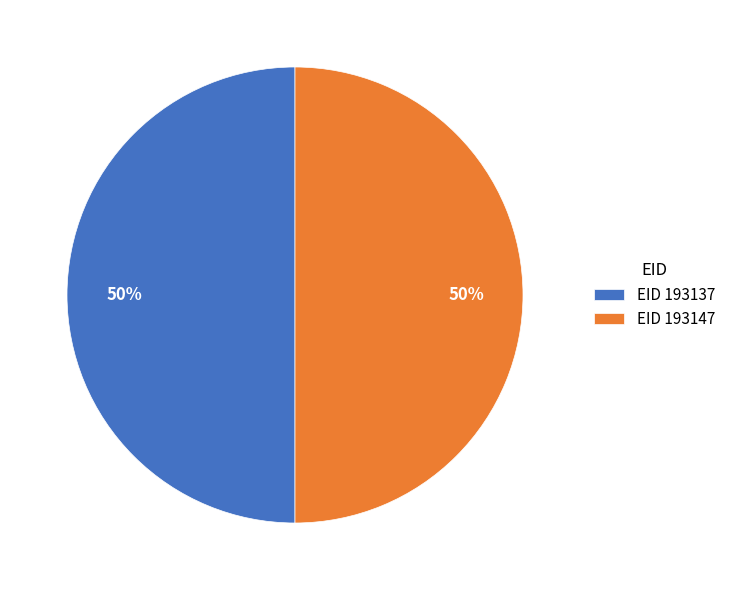

What is the ratio of the value at EID 193147 to the value at EID 193137?

1.0